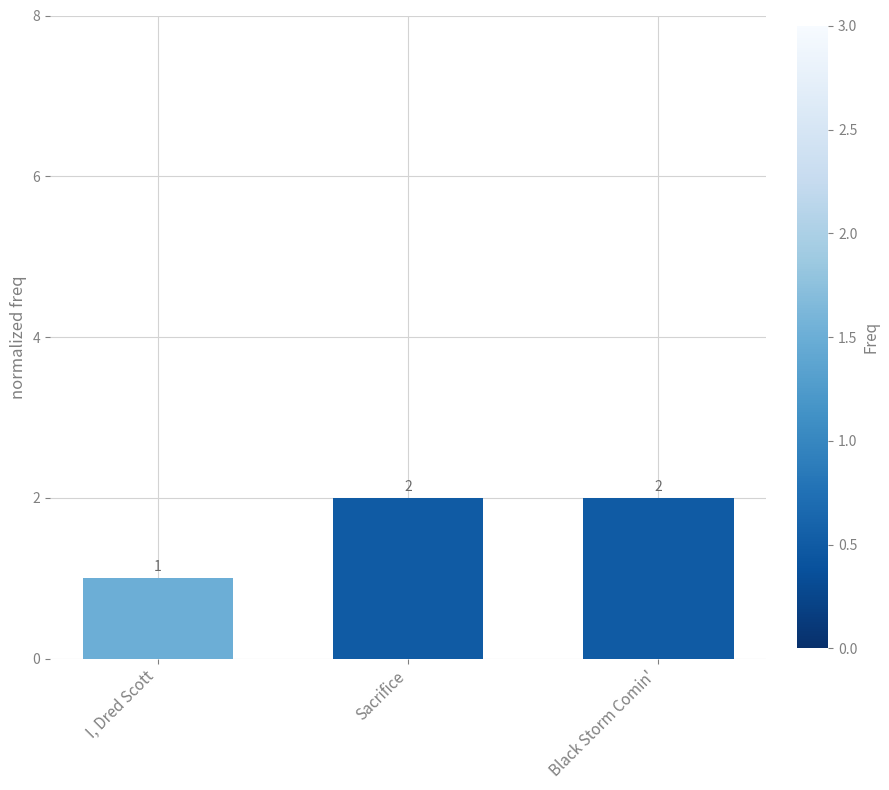

Where is the data nearest to the value 1?

I, Dred Scott